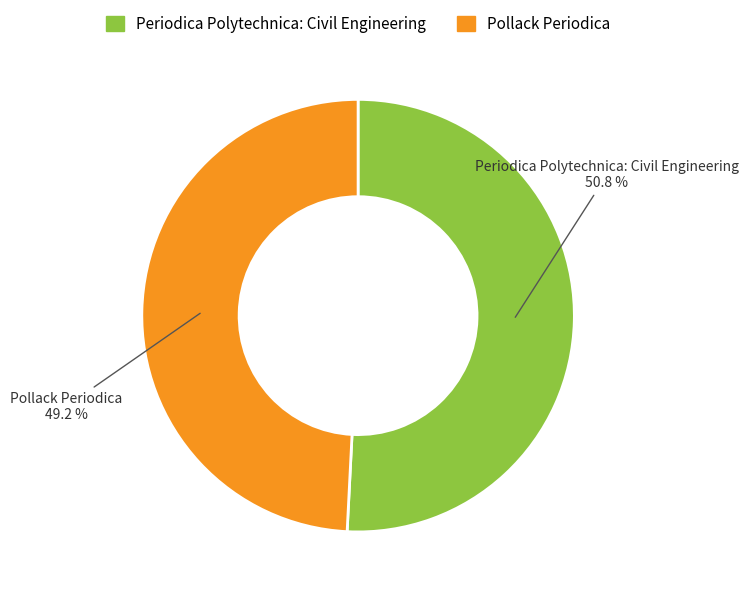

Which slice is the smallest?

Pollack Periodica